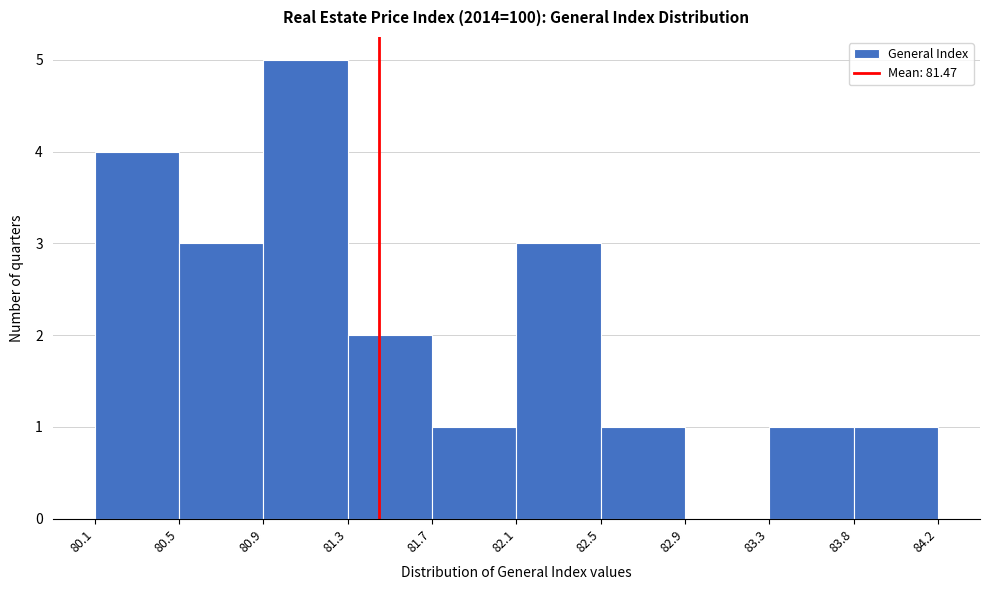

Reading left to right, list all the values displayed in this chart.

80.1=4	80.5=3	80.9=5	81.3=2	81.7=1	82.1=3	82.5=1	82.9=0	83.3=1	83.8=1